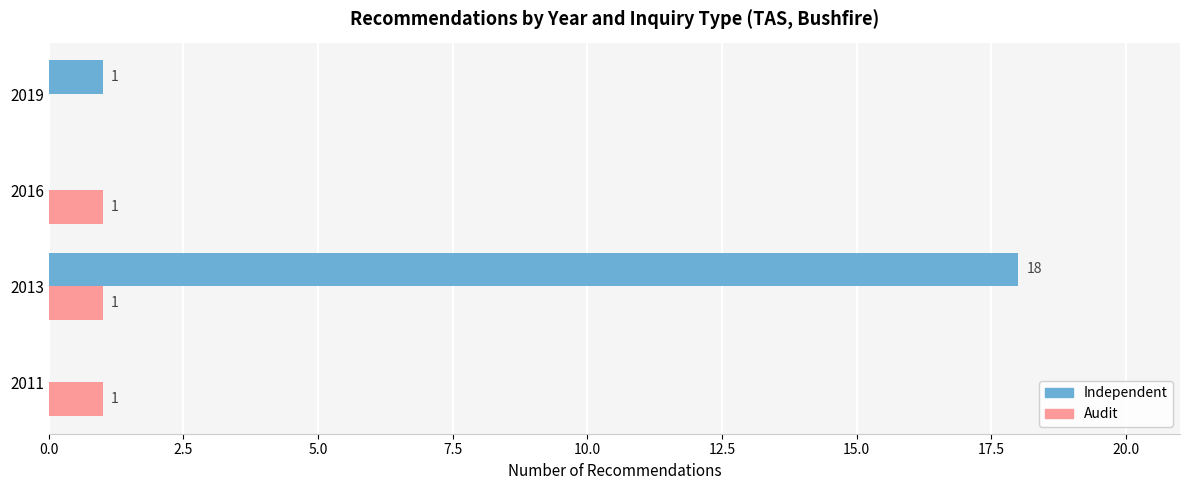

What is the sum of the Independent values at 2019 and 2013?

19